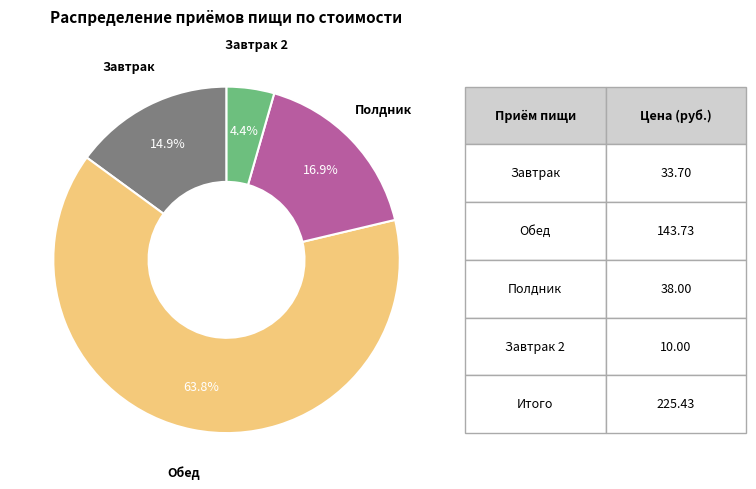

Does any single category account for the majority?

Yes